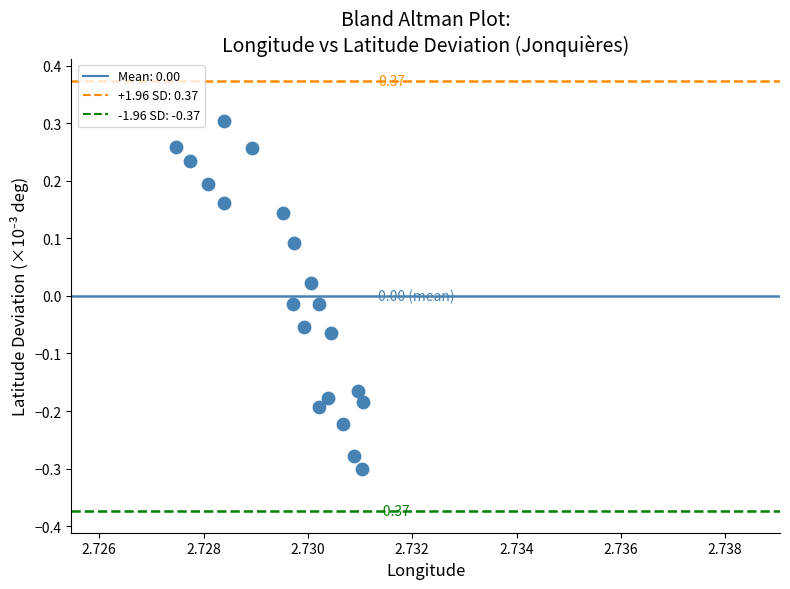

What is the range of Y values (max minus min)?

0.6